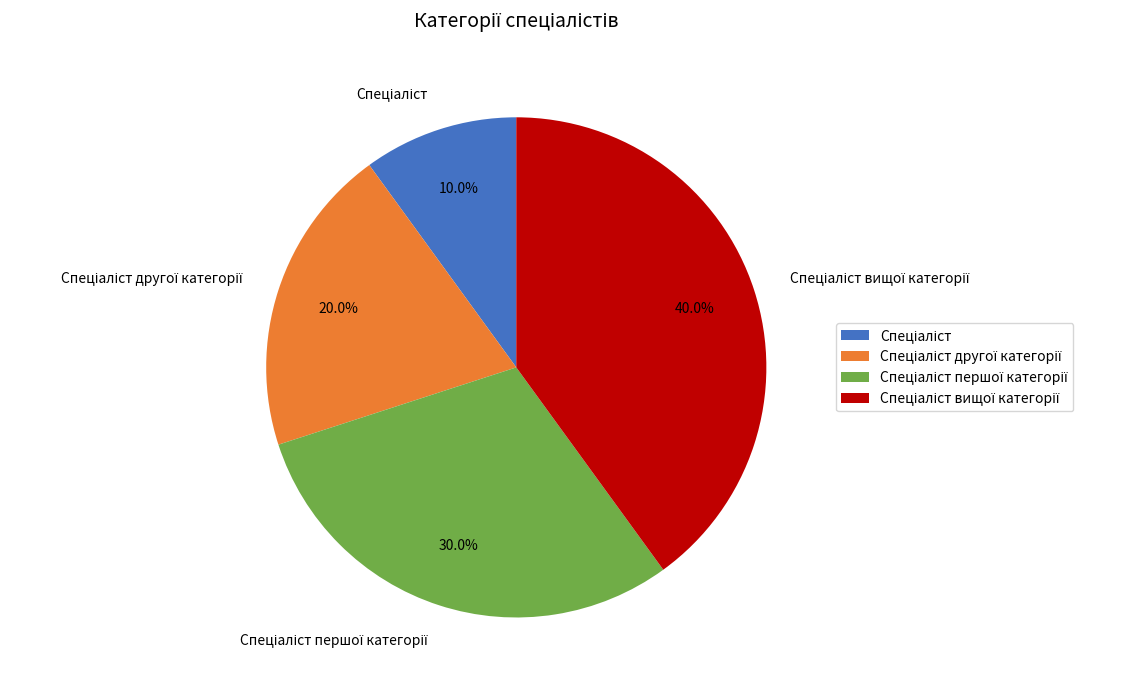

Is there any slice that represents more than half of the pie?

No